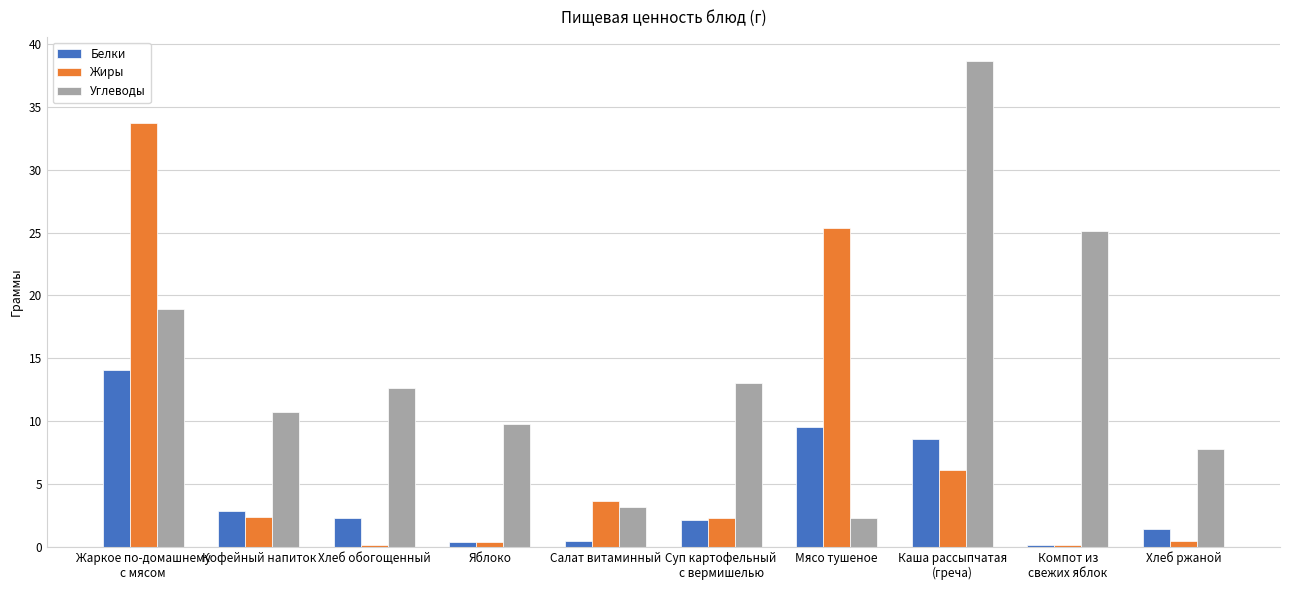

What is the greatest value displayed?

38.6